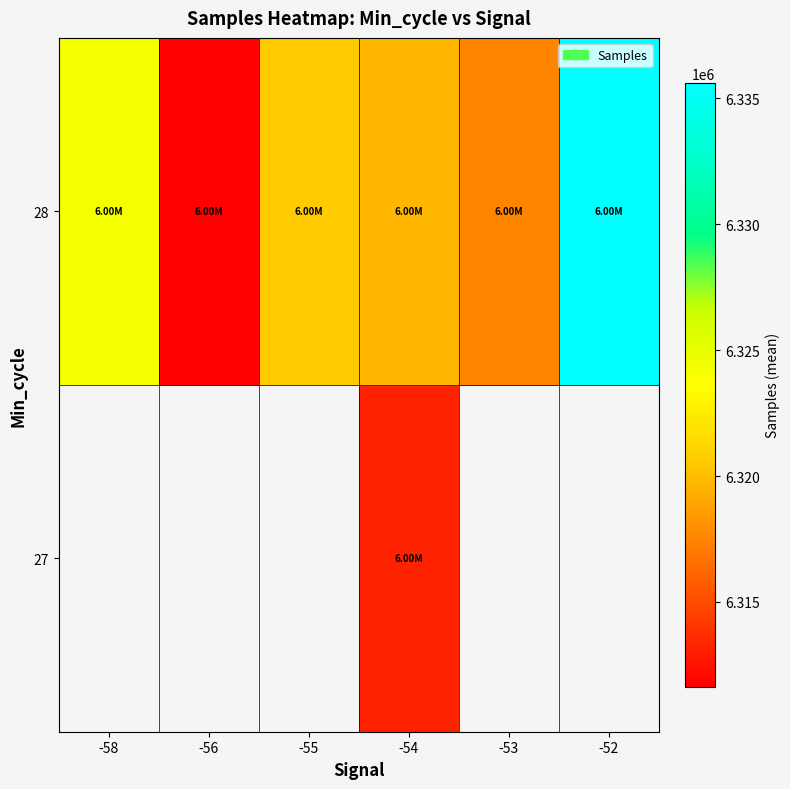

True or false: 28 has a value of 10638281.8 at -54.

False